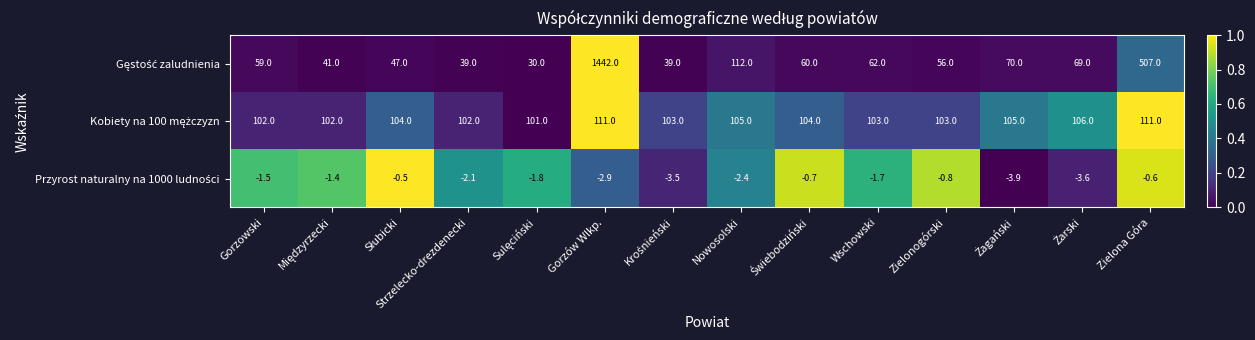

What is the difference between the highest and lowest values at Strzelecko-drezdenecki?

104.1